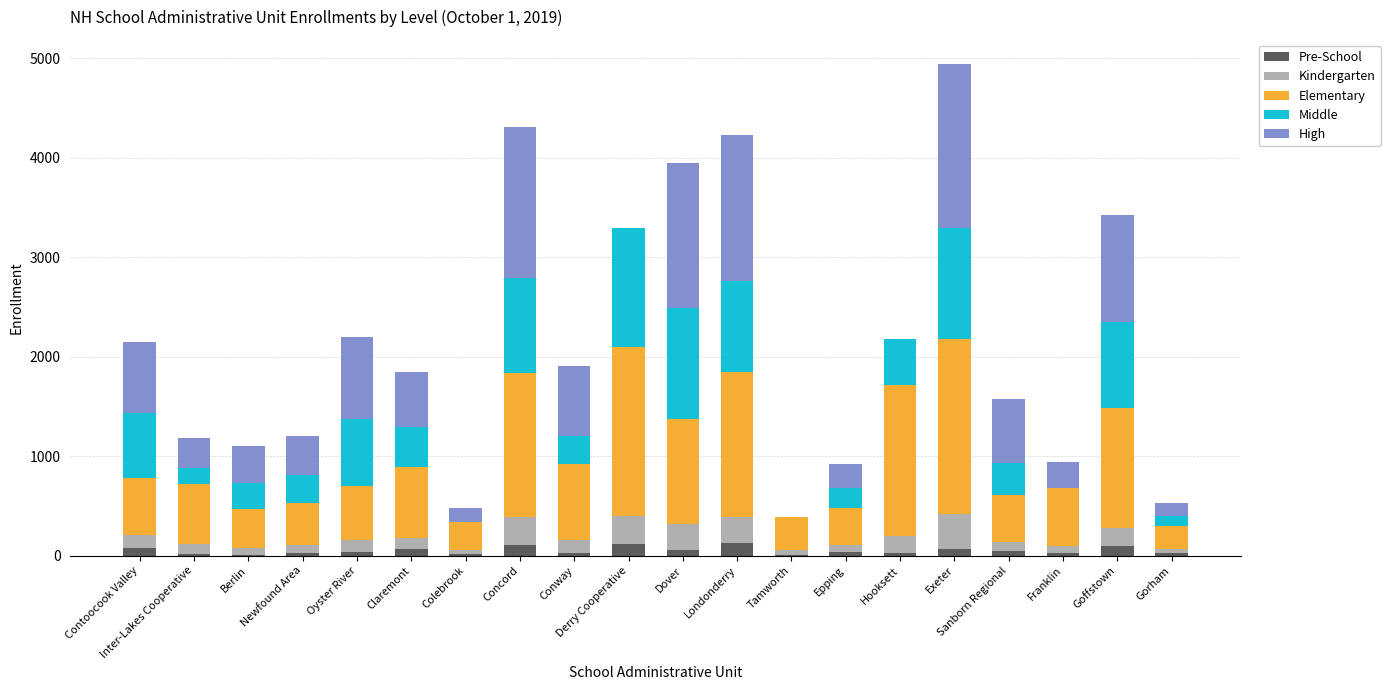

What are all the series names shown in the legend?

Pre-School, Kindergarten, Elementary, Middle, High